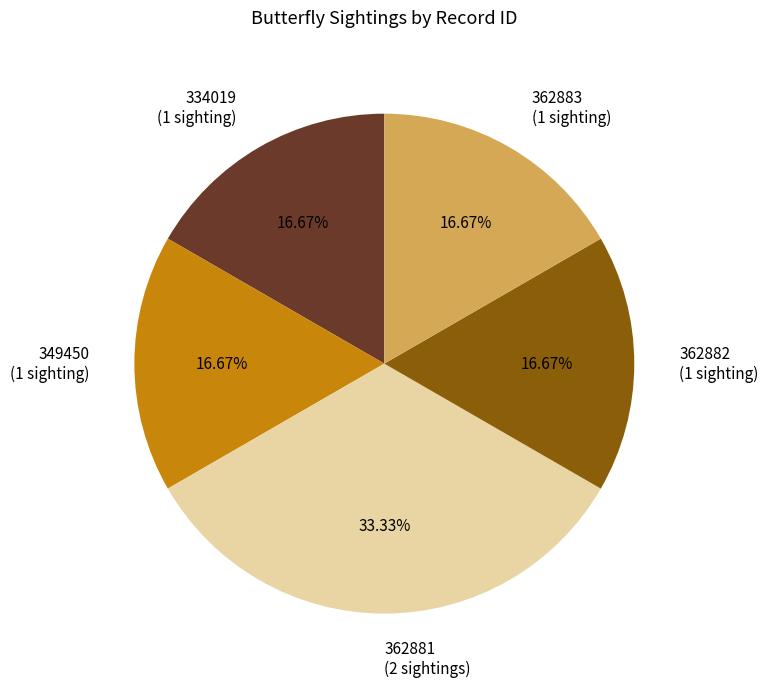

Which slice is the largest?

362881